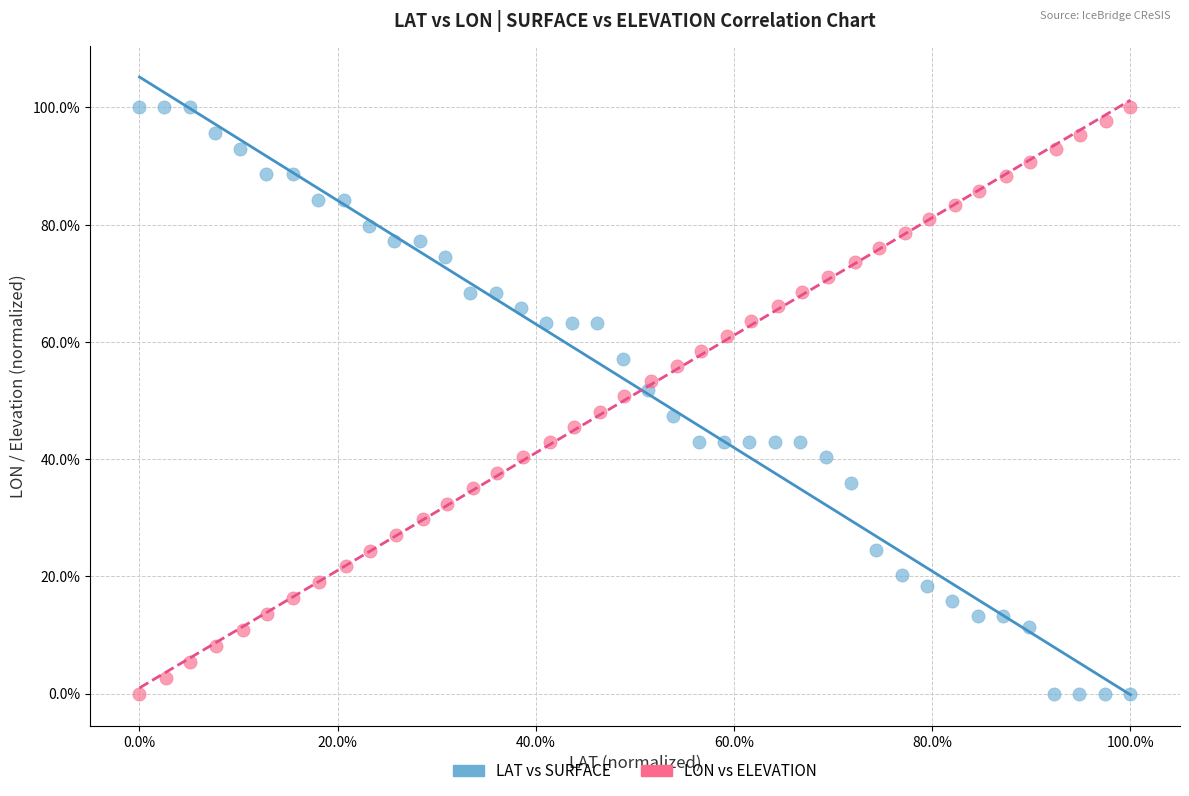

What are all the series names shown in the legend?

LAT vs SURFACE, LON vs ELEVATION